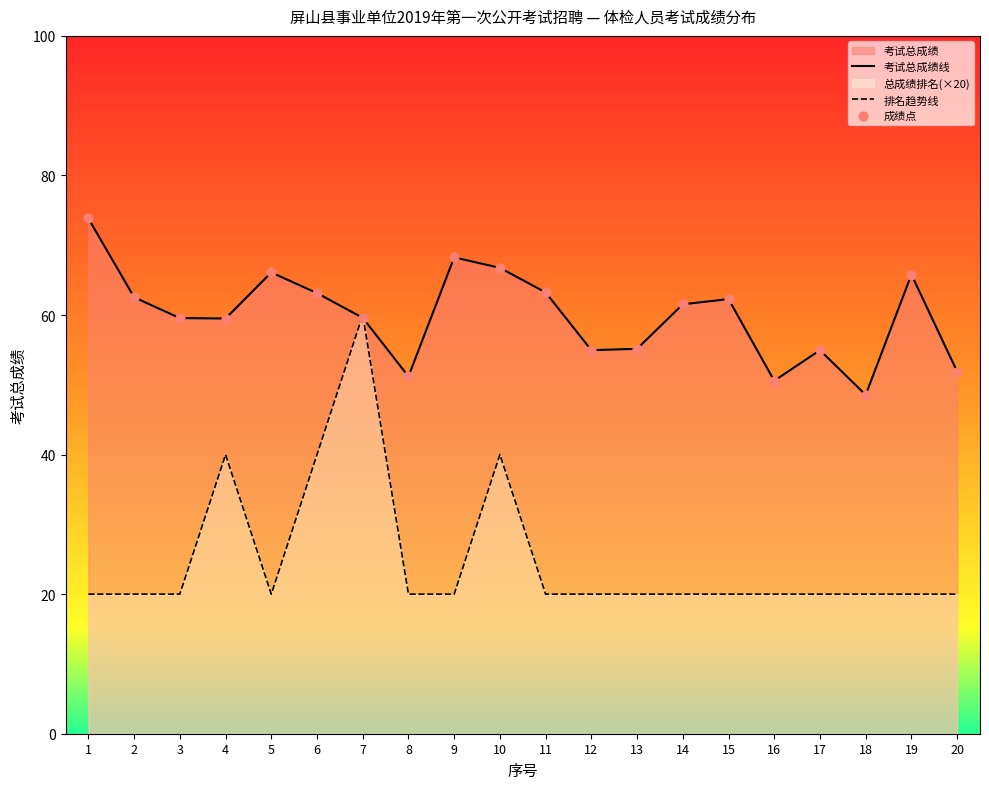

Which series has the widest spread of Y values?

排名趋势线